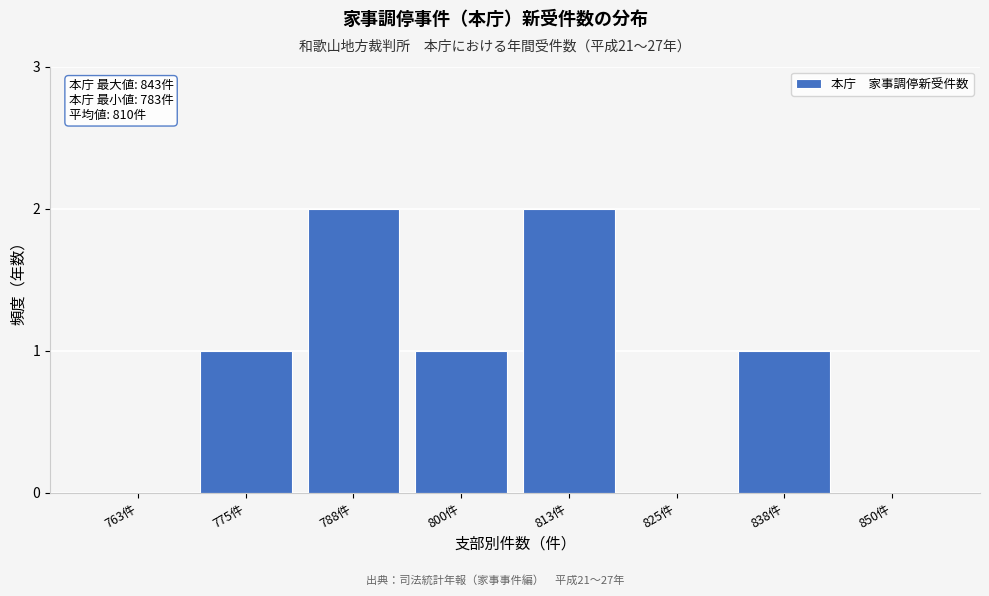

Reading left to right, transcribe all the data shown in this chart.

763件=0	775件=1	788件=2	800件=1	813件=2	825件=0	838件=1	850件=0